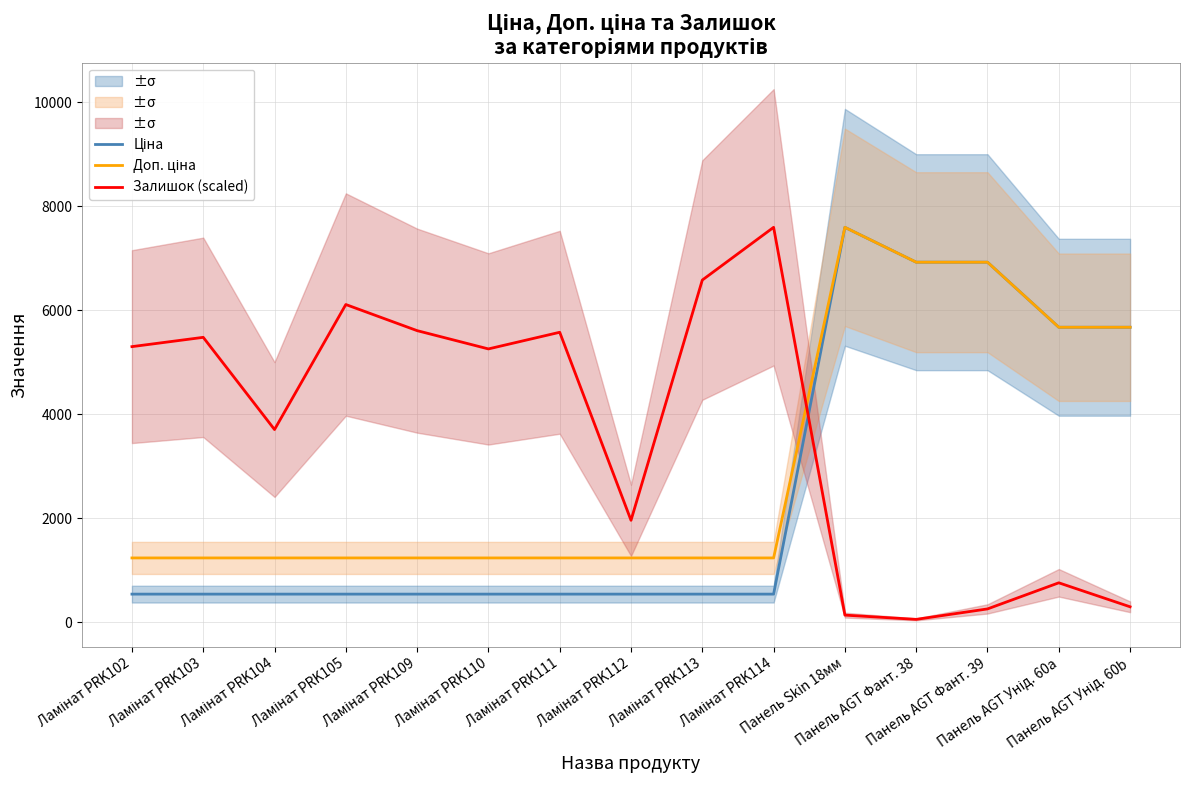

Where is the first local maximum for Ціна?

Панель Skin 18мм